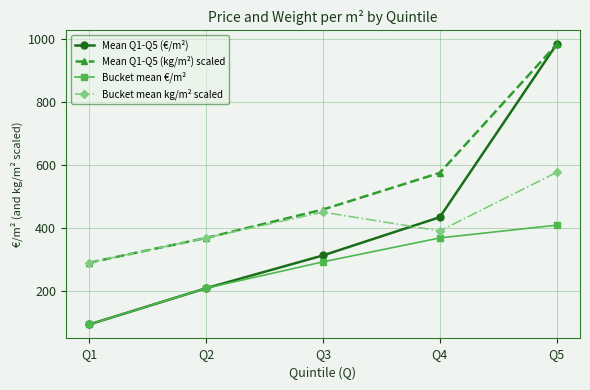

How many data points in Bucket mean €/m² are less than 291?

2